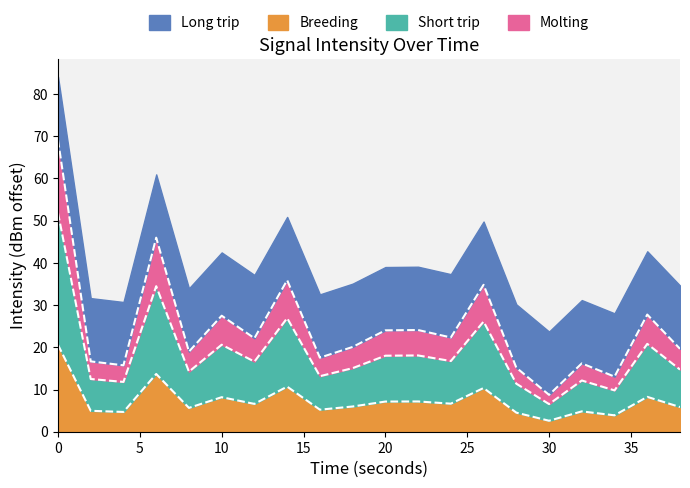

What is the maximum value for Breeding?

20.6